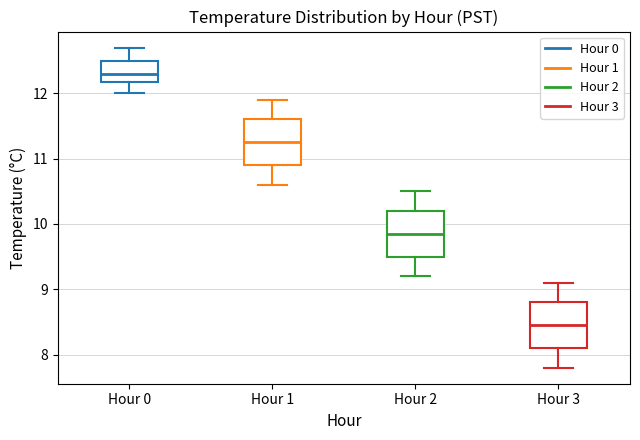

Where is the lower edge of the box for Hour 2 on the y-axis? The values are not printed on the chart, so give them approximately, as read against the axis.

9.5